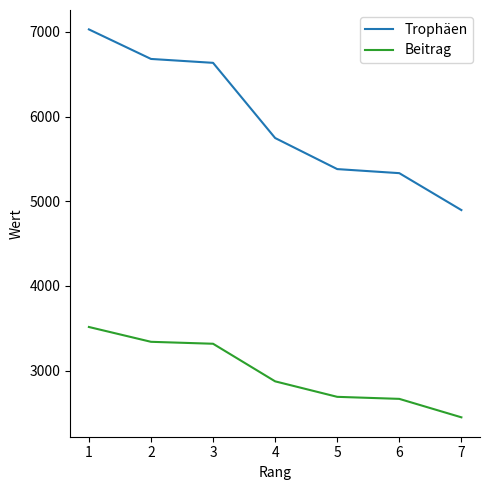

True or false: Trophäen has a value of 1173 at 6.

False